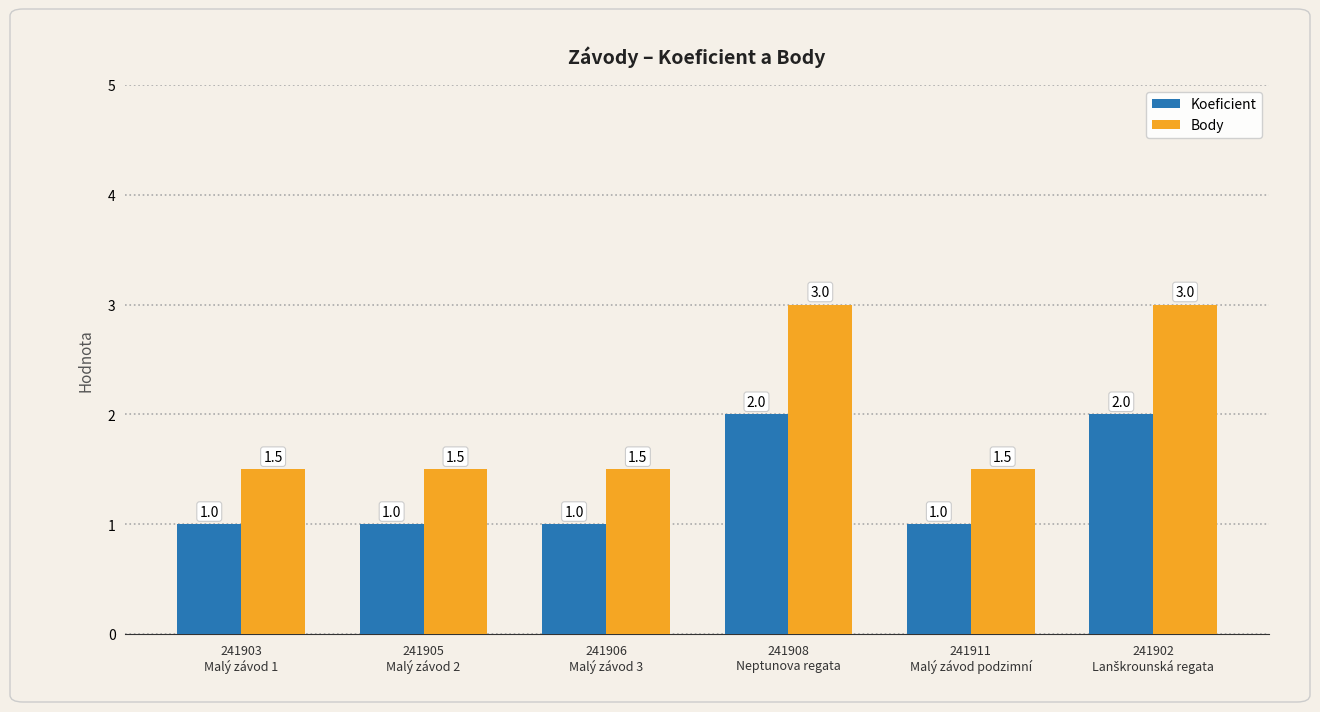

True or false: Koeficient has a value of 1.0 at 241903
Malý závod 1.

True